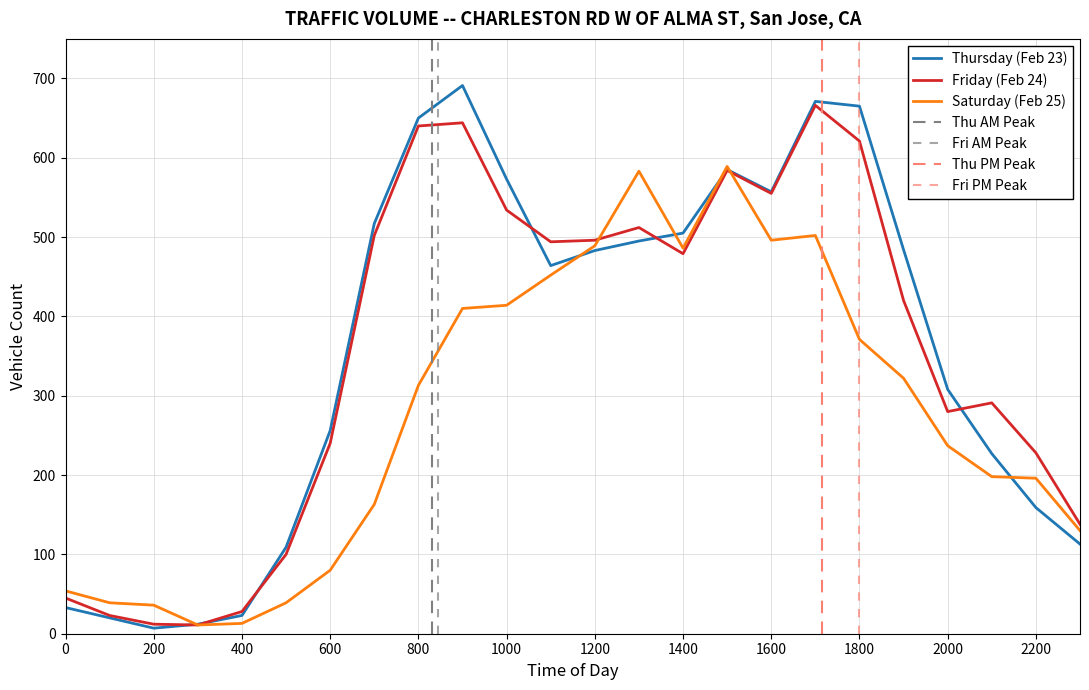

How many values in the Thursday (Feb 23) series are below 483?

12